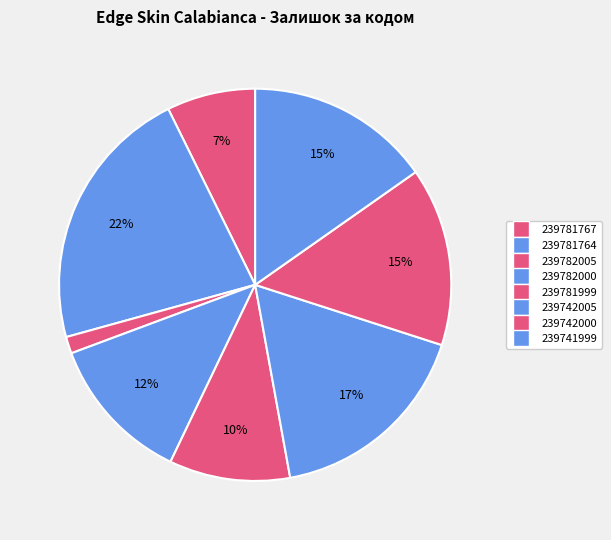

Which slice is the largest?

239781764